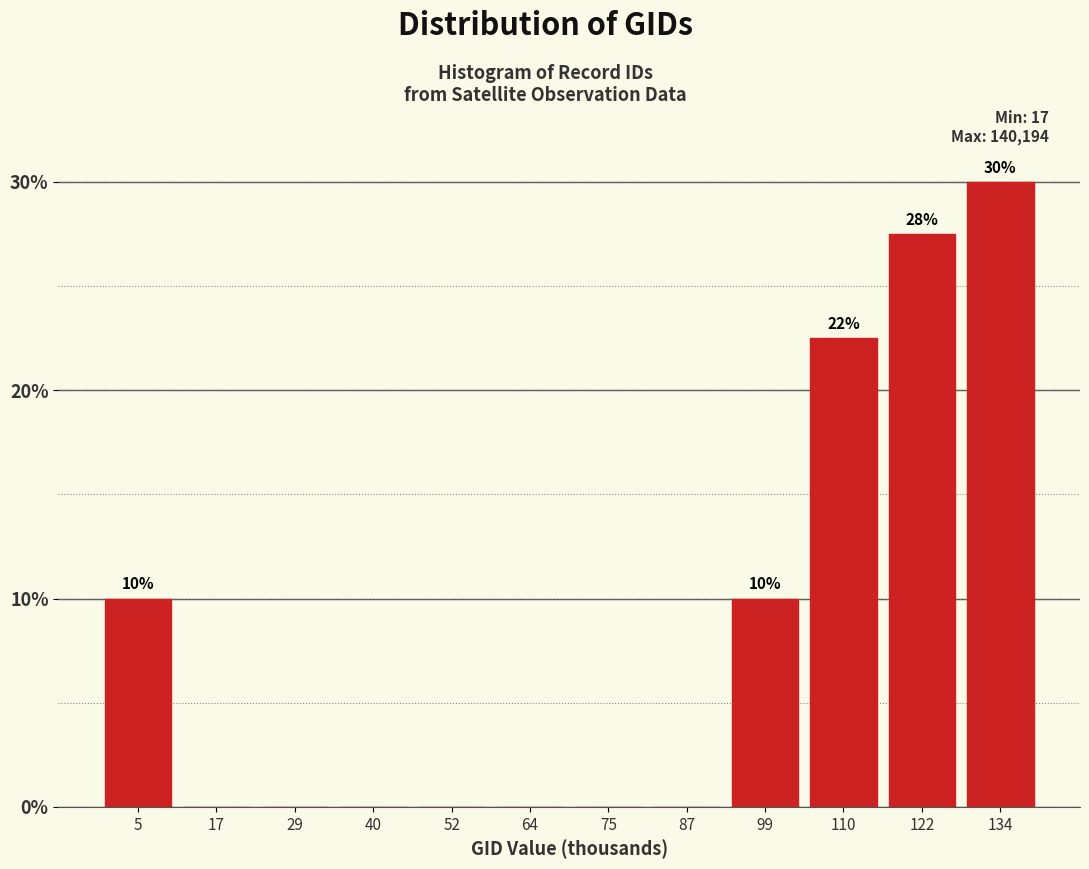

Reading left to right, transcribe all the data shown in this chart.

5=10.0	17=0.0	29=0.0	40=0.0	52=0.0	64=0.0	75=0.0	87=0.0	99=10.0	110=22.5	122=27.5	134=30.0